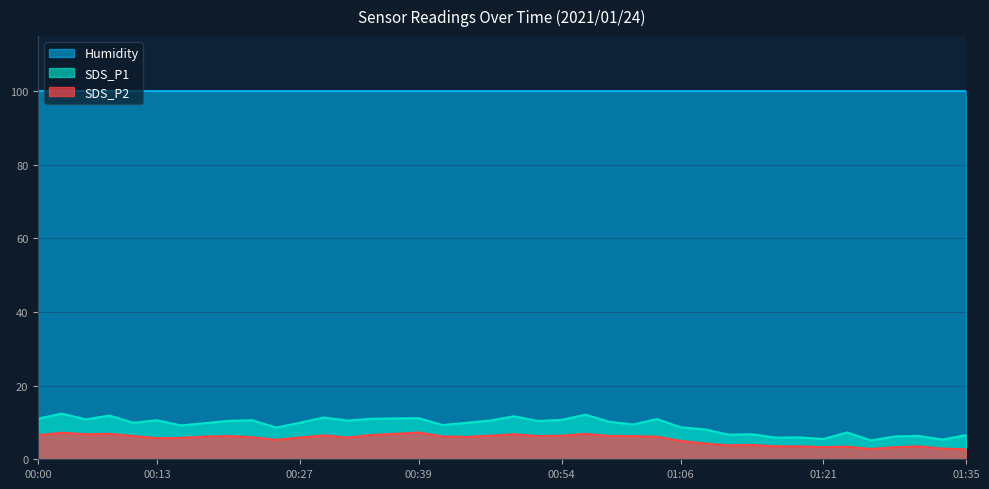

How many interior local peaks does the SDS_P1 series have?

13